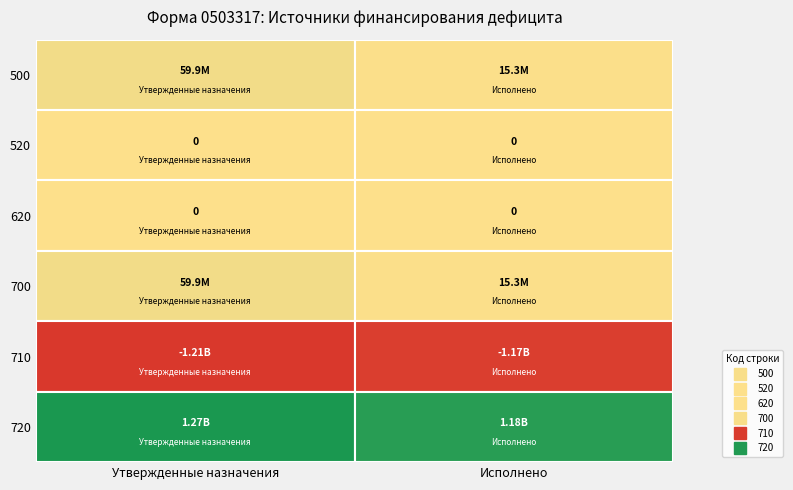

Which series changed the most between Утвержденные назначения and Исполнено?

720